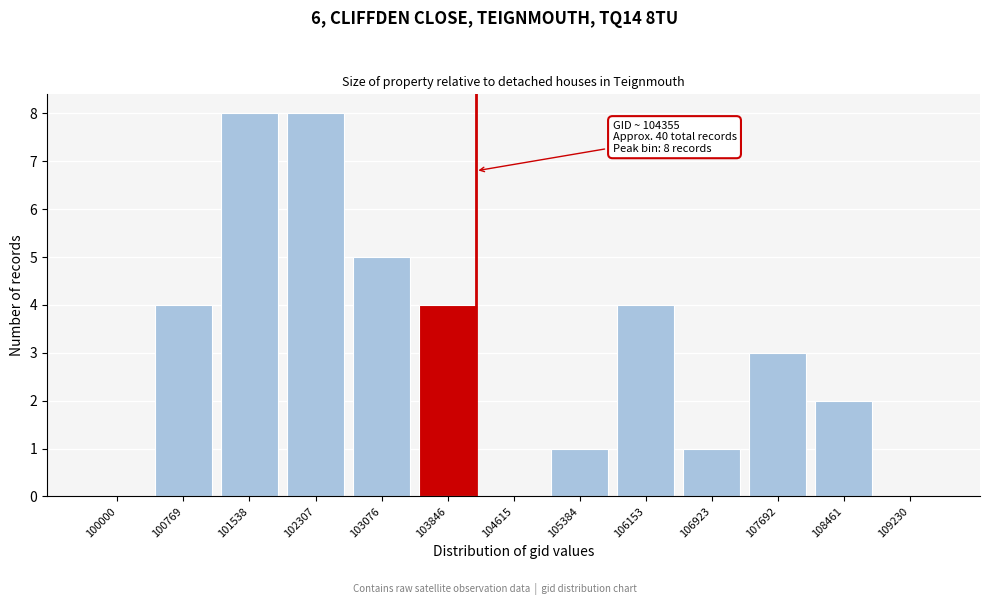

Reading left to right, transcribe all the data shown in this chart.

100000=0	100769=4	101538=8	102307=8	103076=5	103846=4	104615=0	105384=1	106153=4	106923=1	107692=3	108461=2	109230=0